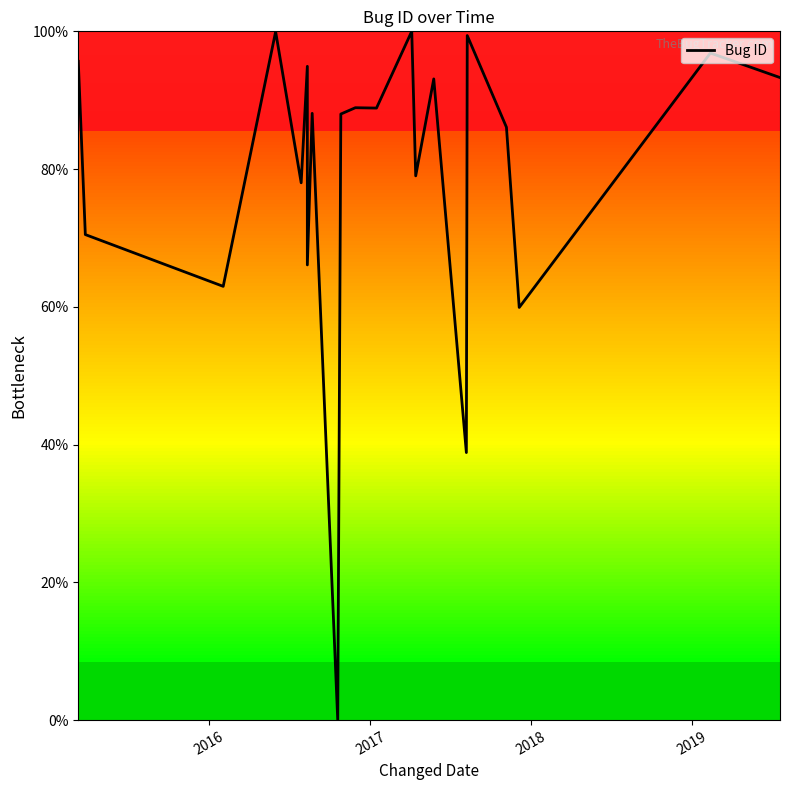

Reading right to left, extract all data points from this chart.

93.3	96.8	59.9	86.1	99.4	38.8	93.1	79.0	100.0	88.9	88.9	88.0	0.0	88.1	66.1	94.9	78.0	100.0	63.0	70.5	95.6